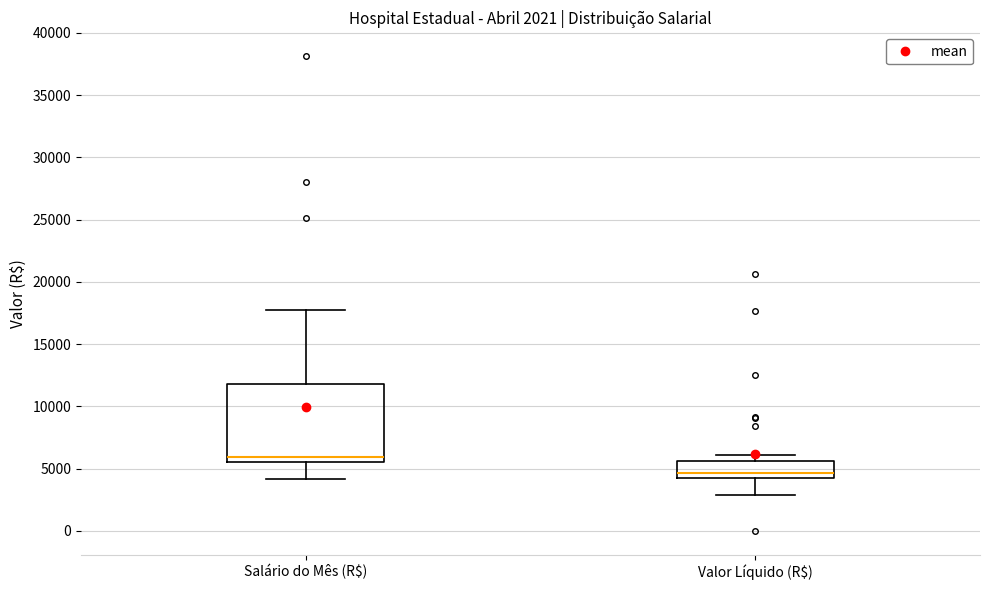

Which box has the lowest median line?

Valor Líquido (R$)